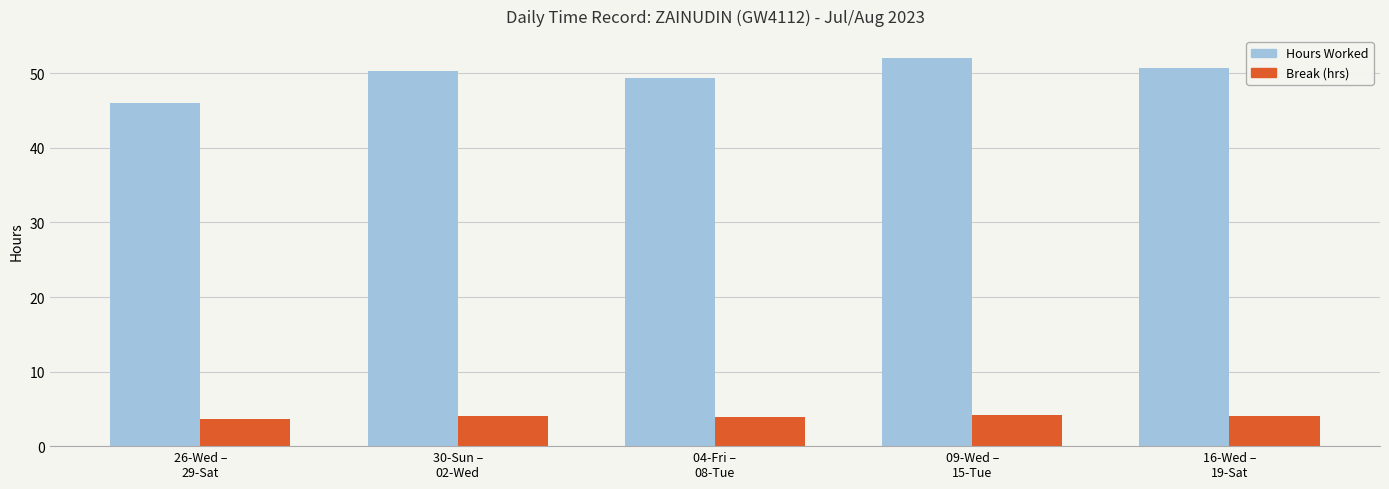

What position from the right is 04-Fri –
08-Tue?

3